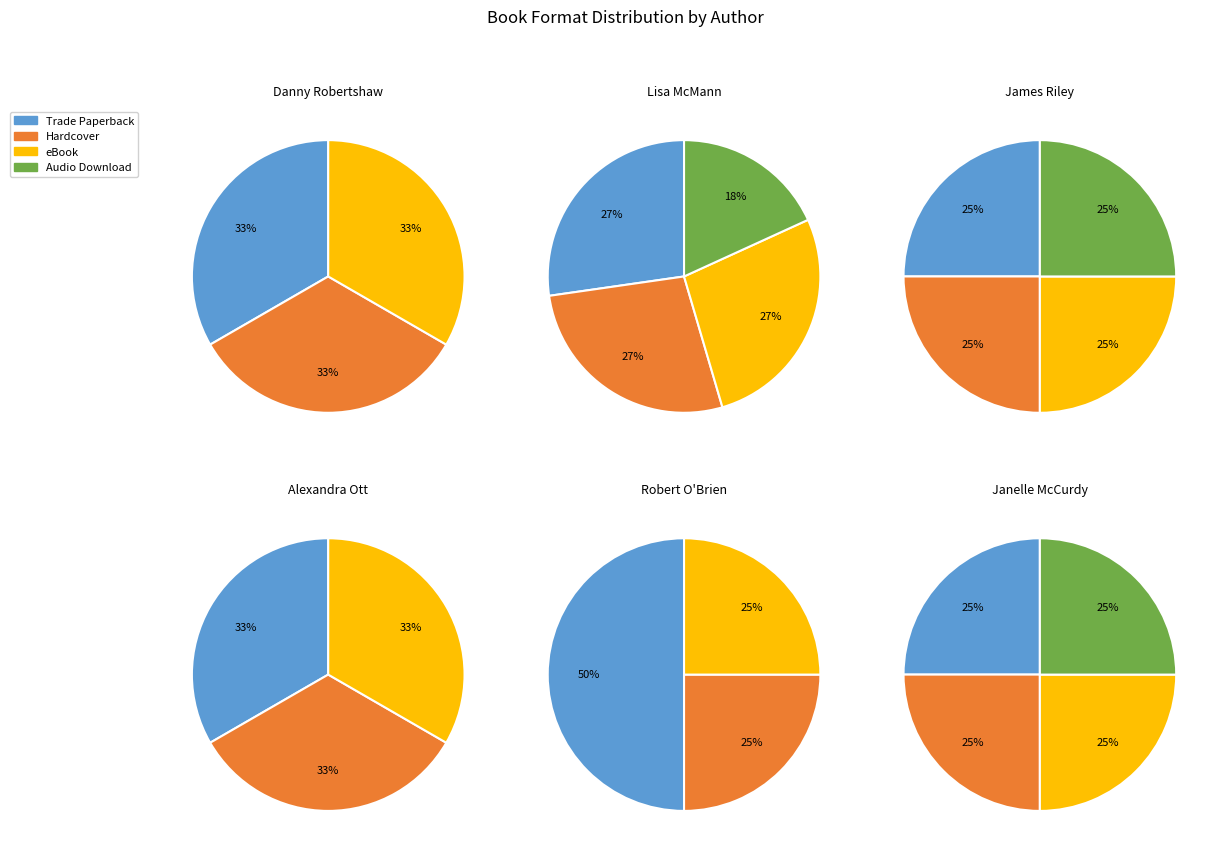

Does Trade Paperback account for over 50% of the chart?

No